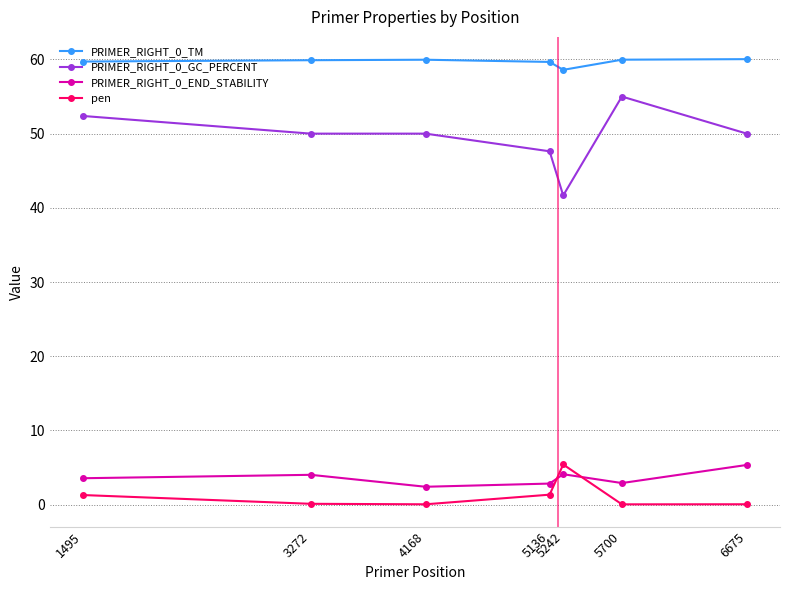

At which label does PRIMER_RIGHT_0_GC_PERCENT first exceed 50?

1495